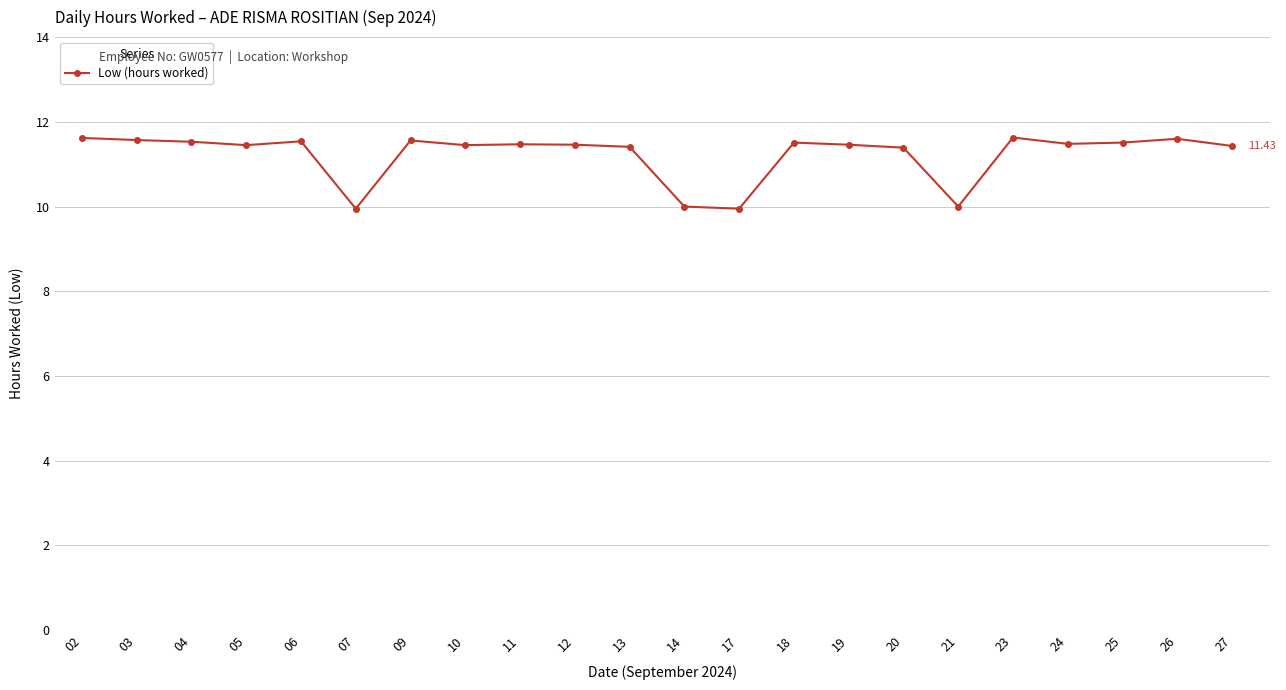

What is the difference between the maximum and minimum values?

1.7